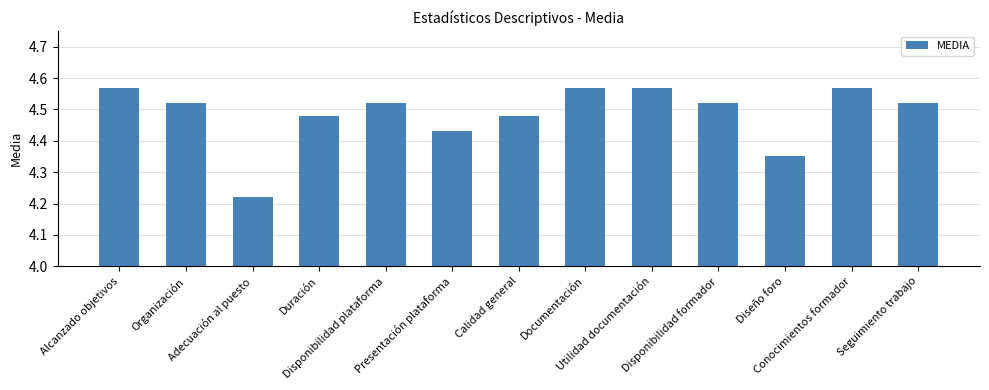

The value at Documentación is 3.0. True or false?

False